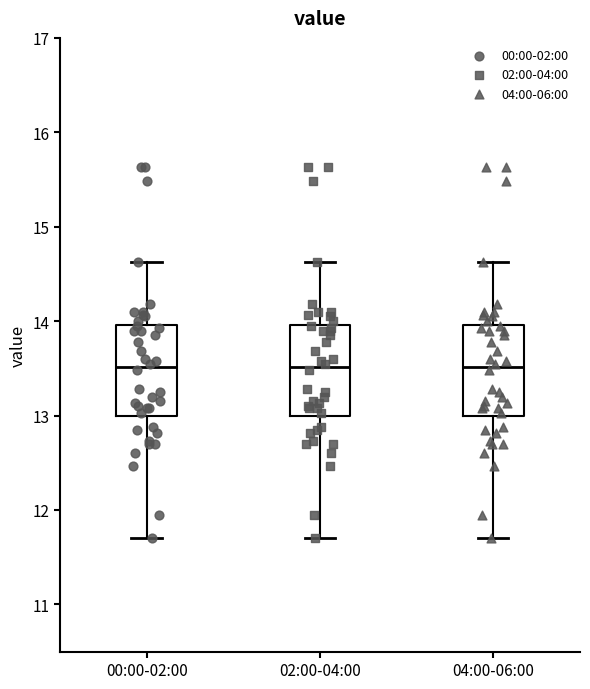

Reading left to right, transcribe this box plot: for each box, give where its median line is, the range the box spans, and where its two whiskers end, as read against the y-axis. The values are not printed on the chart, so give them approximately, as read against the axis.

00:00-02:00: median 13.5, box 13.0 to 14.0, whiskers 11.7 to 14.6
02:00-04:00: median 13.5, box 13.0 to 14.0, whiskers 11.7 to 14.6
04:00-06:00: median 13.5, box 13.0 to 14.0, whiskers 11.7 to 14.6